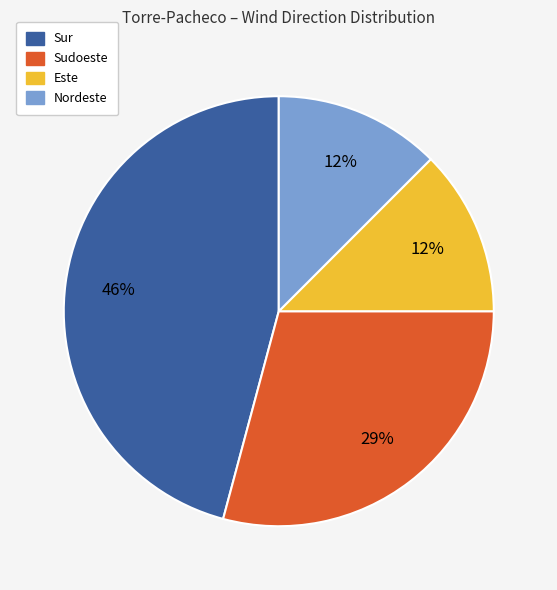

To the nearest percent, what is the average slice percentage?

25%